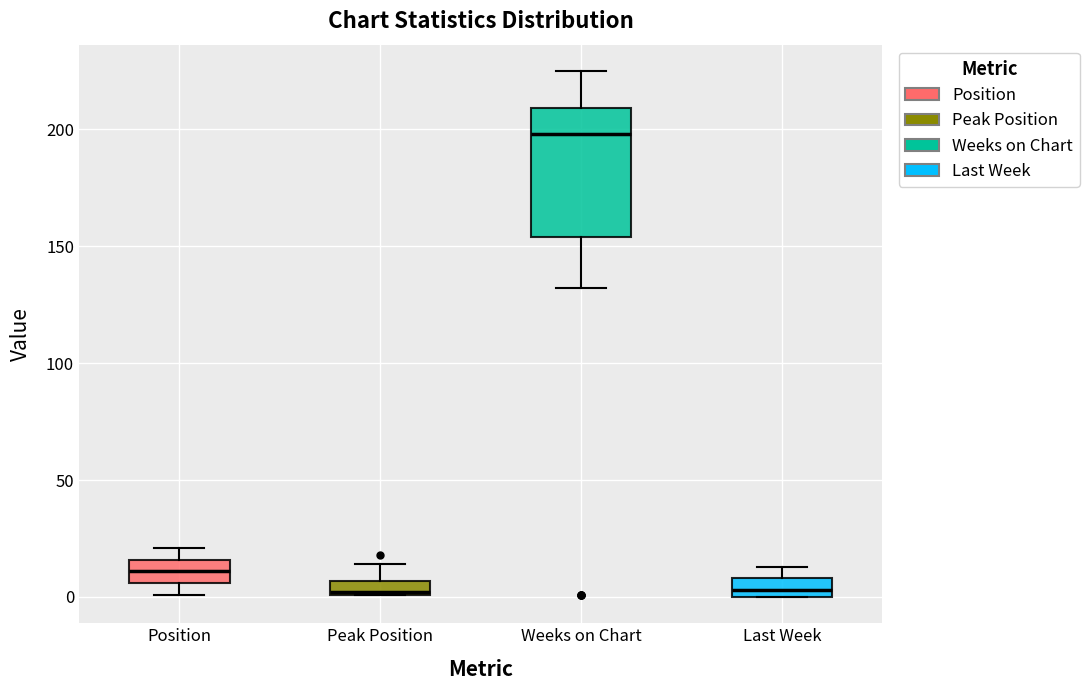

Which box is the tallest, from its lower edge to its upper edge?

Weeks on Chart